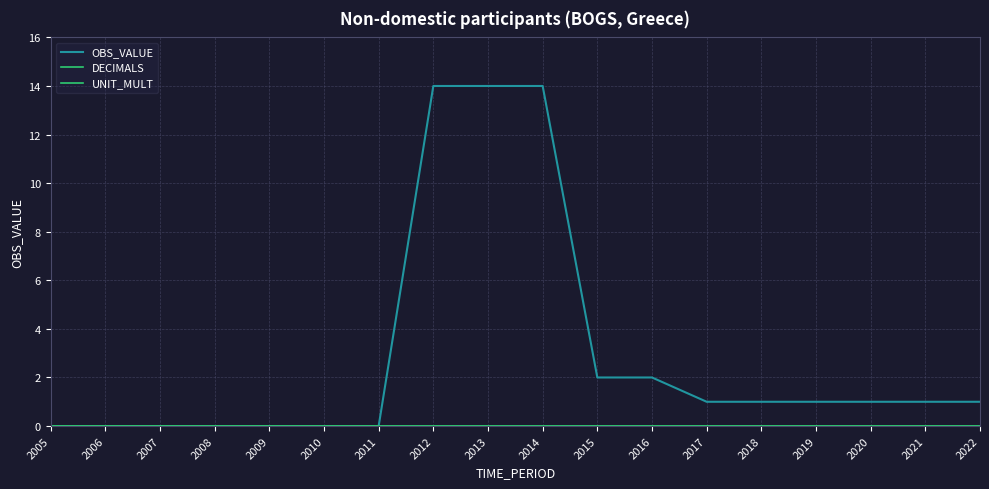

Between 2014 and 2019, which series saw the biggest shift?

OBS_VALUE